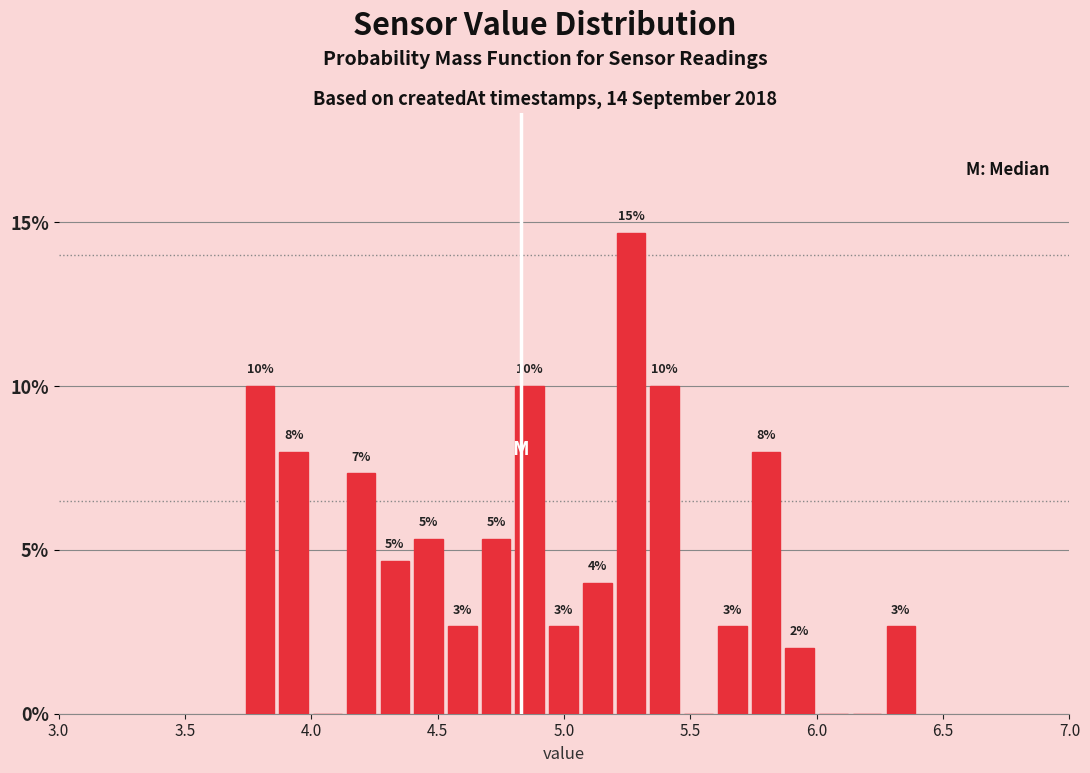

Around what value on the x-axis is the tallest bar? Give the approximate position of its centre, as read against the axis.

5.25